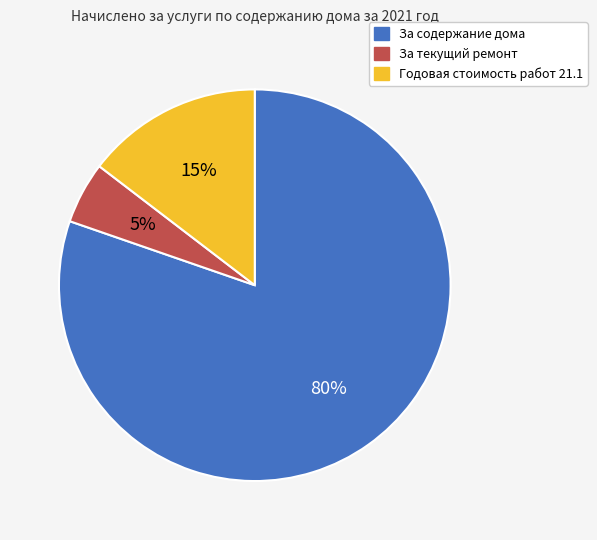

To the nearest percent, what is the difference between the largest and smallest slice percentages?

75%